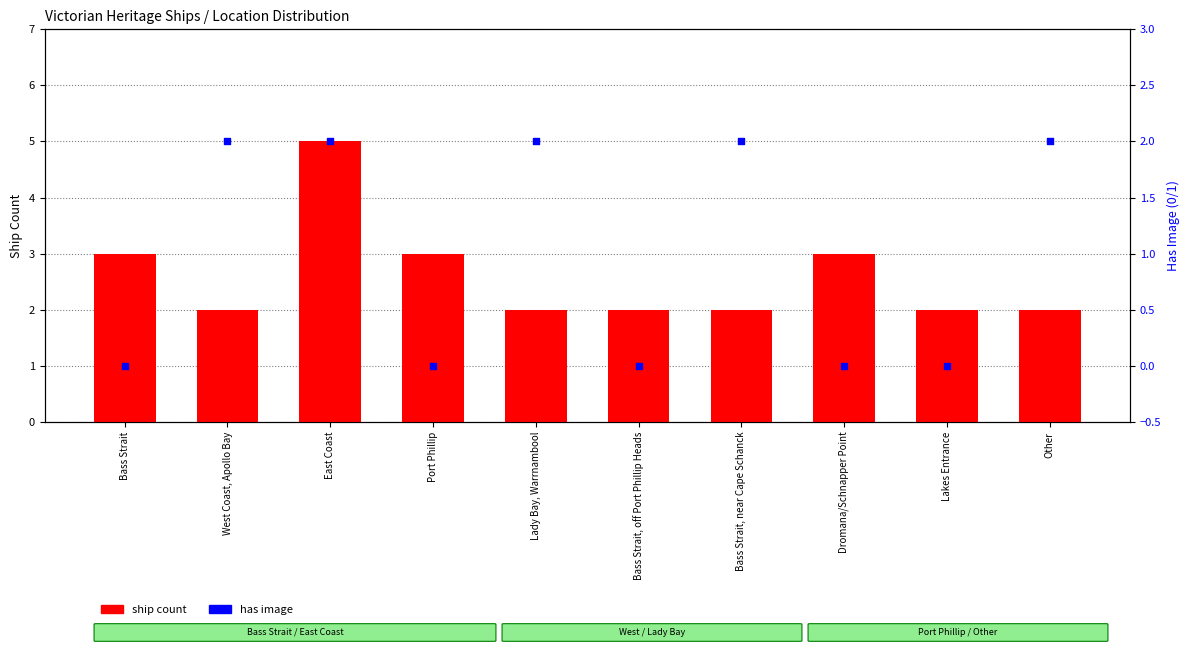

At how many categories does at least one series exceed 4?

1